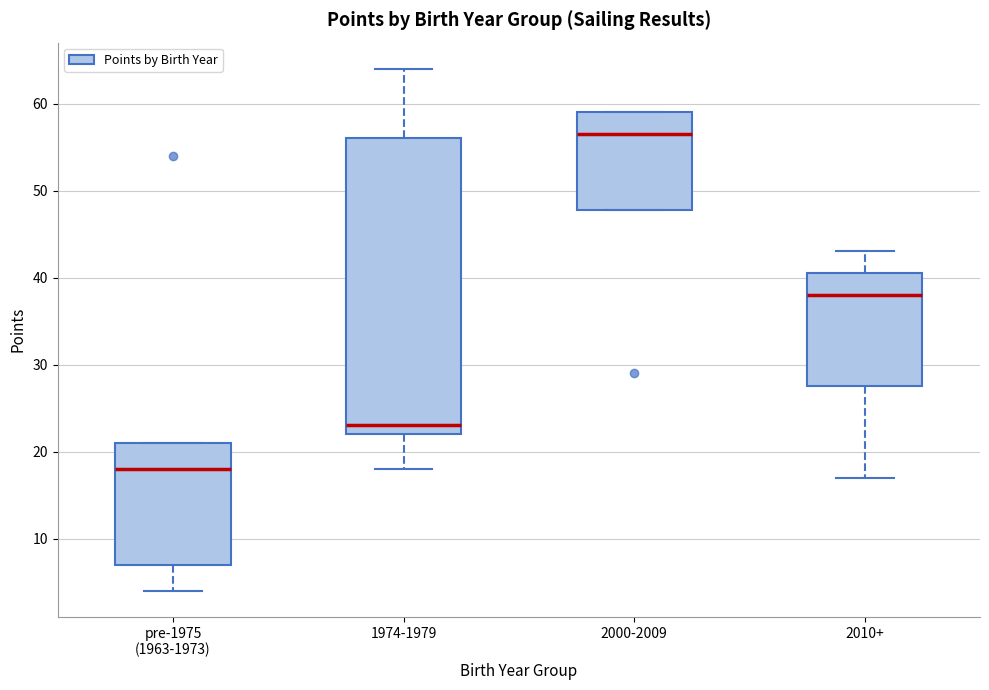

Where does the median line of the box for 2010+ sit on the y-axis? The values are not printed on the chart, so give them approximately, as read against the axis.

38